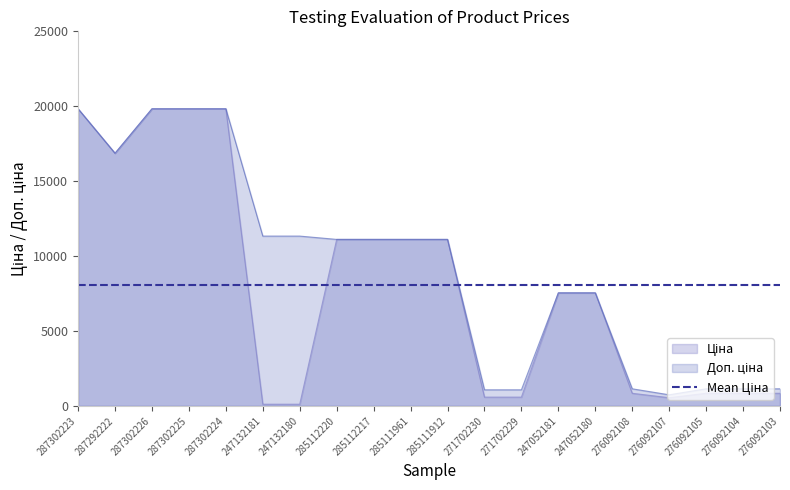

At which category does the chart reach its peak across all series?

287302223